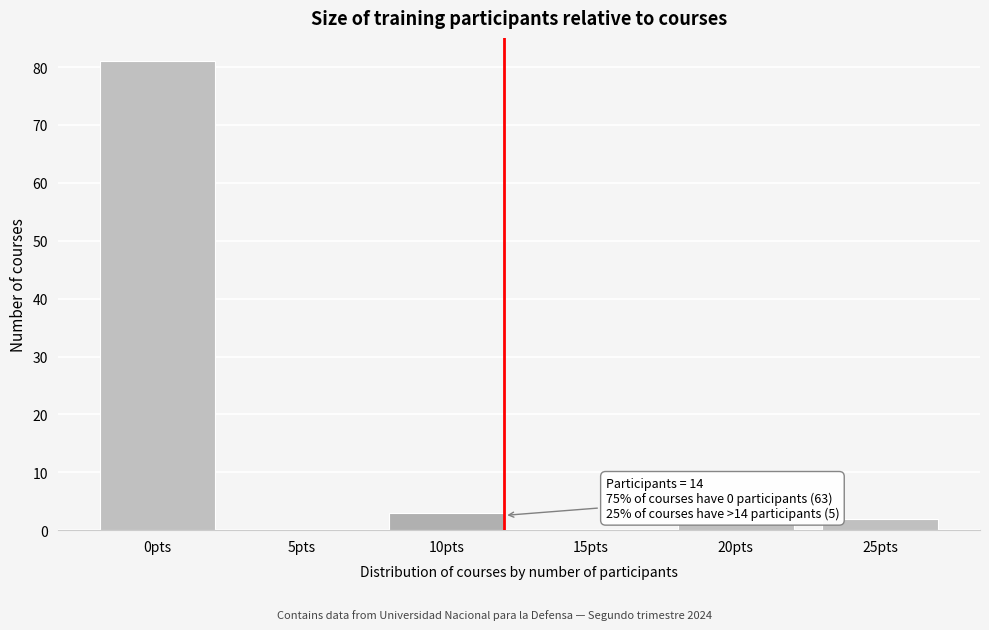

Reading right to left, list all the values displayed in this chart.

25pts=2	20pts=1	15pts=0	10pts=3	5pts=0	0pts=81